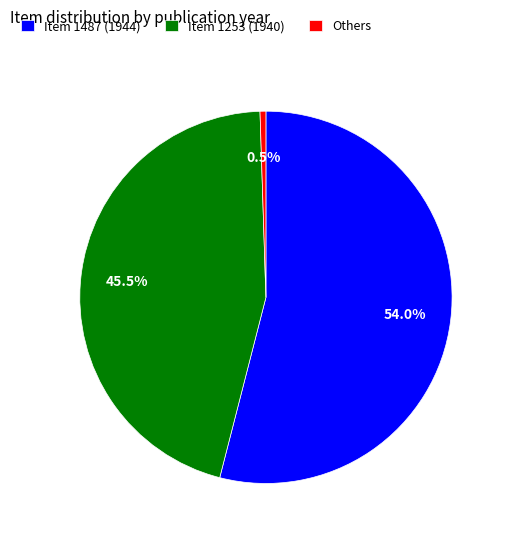

Rank the categories by value from highest to lowest.

Item 1487 (1944), Item 1253 (1940), Others